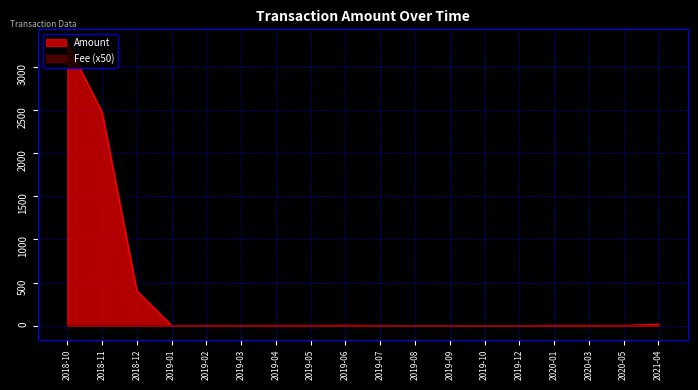

How many intersections are there between Amount and Fee?

4